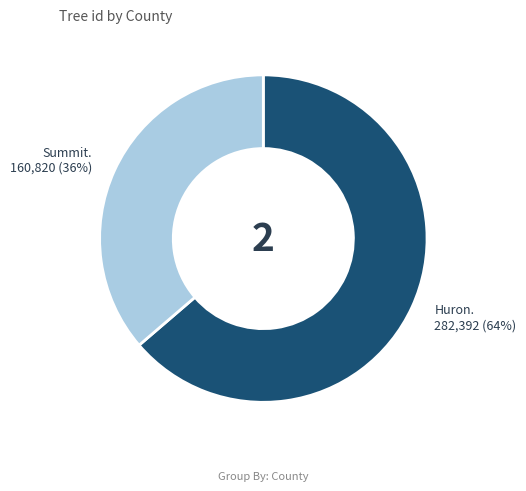

To the nearest percent, what is the average slice percentage?

50%